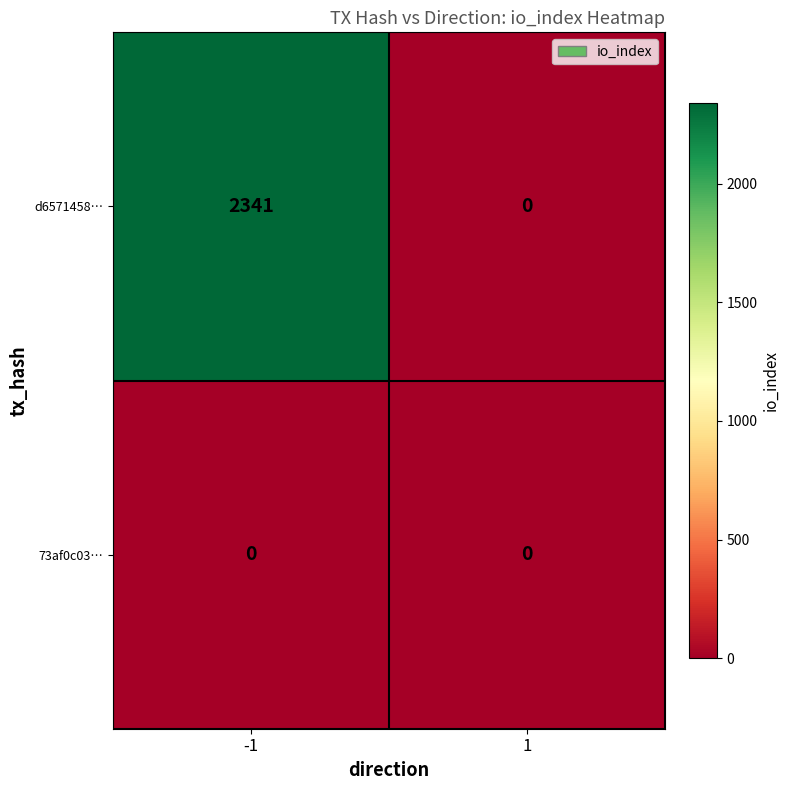

Which series has the widest spread of values?

d6571458…